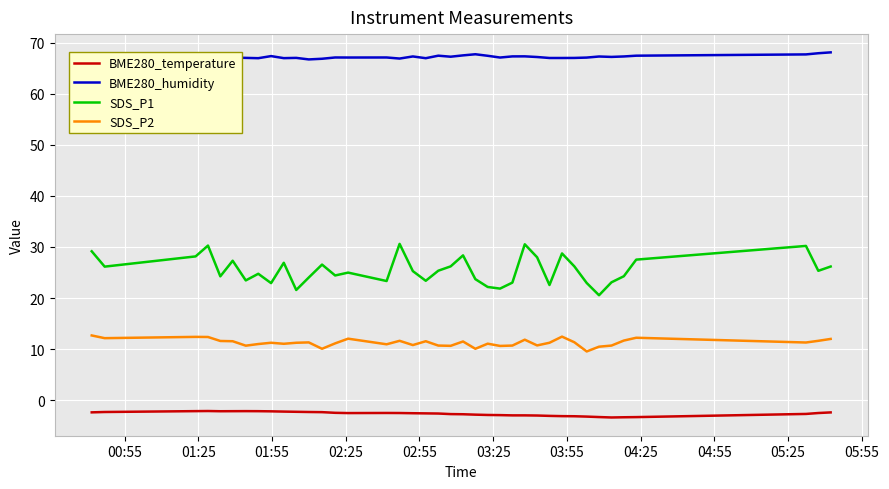

Which series has the largest range (max minus min)?

SDS_P1